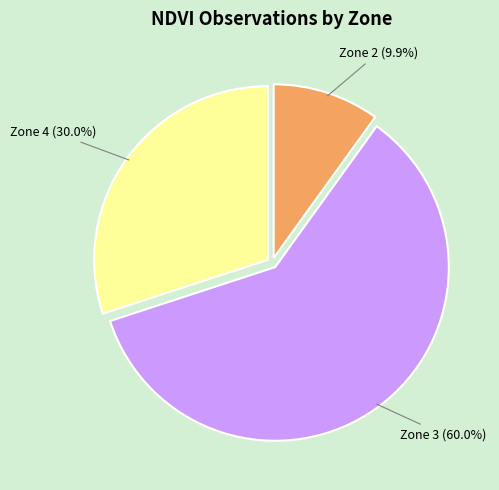

Is there a majority slice in this chart?

Yes